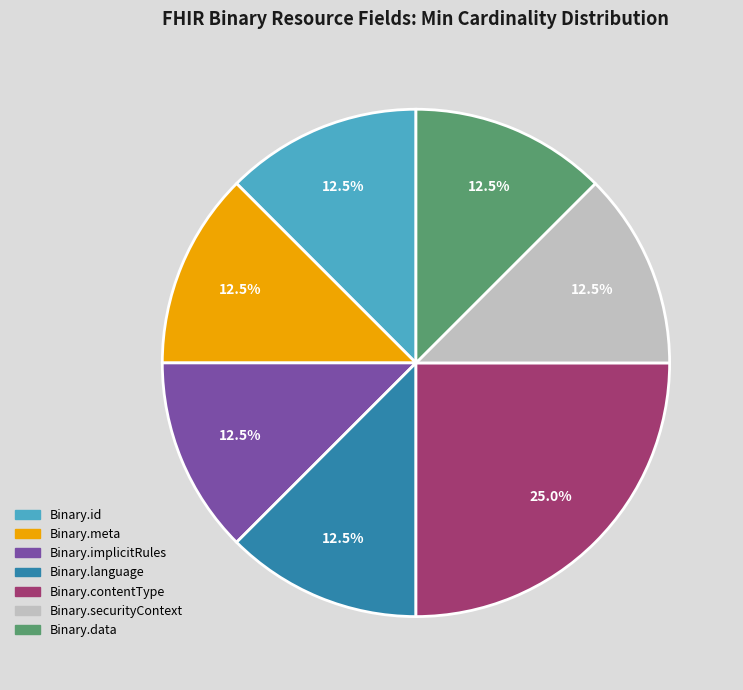

Is there any slice that represents more than half of the pie?

No